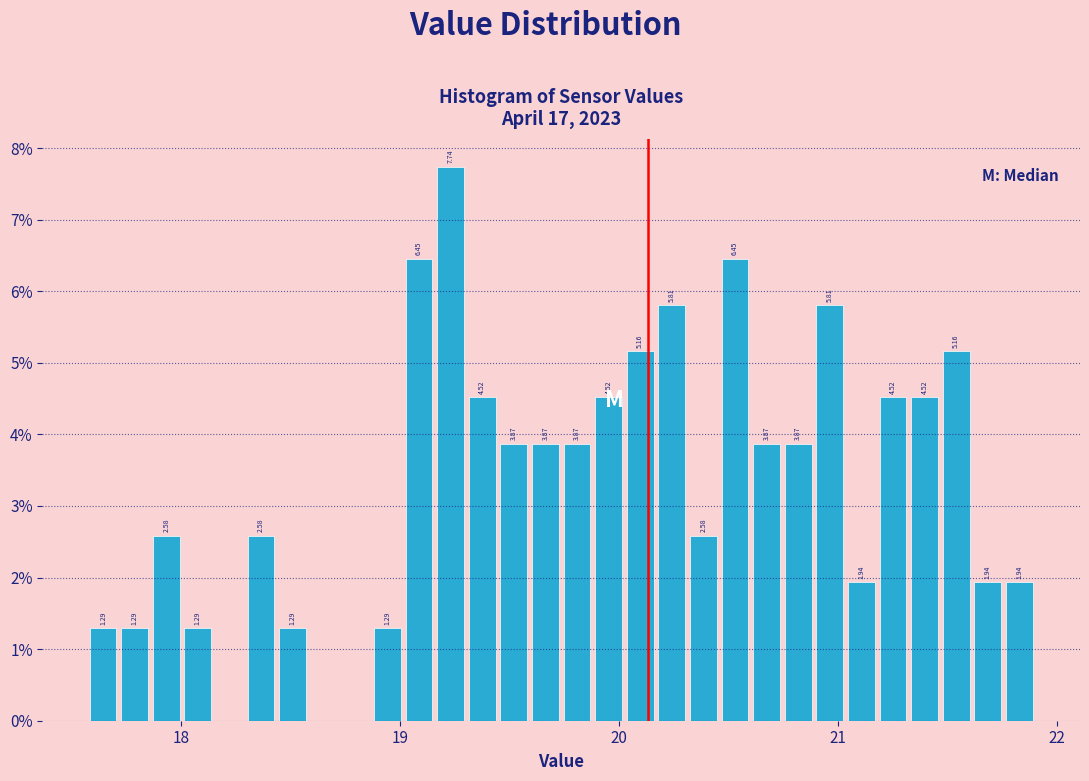

Read against the x-axis, roughly where is the centre of the tallest bar?

19.2